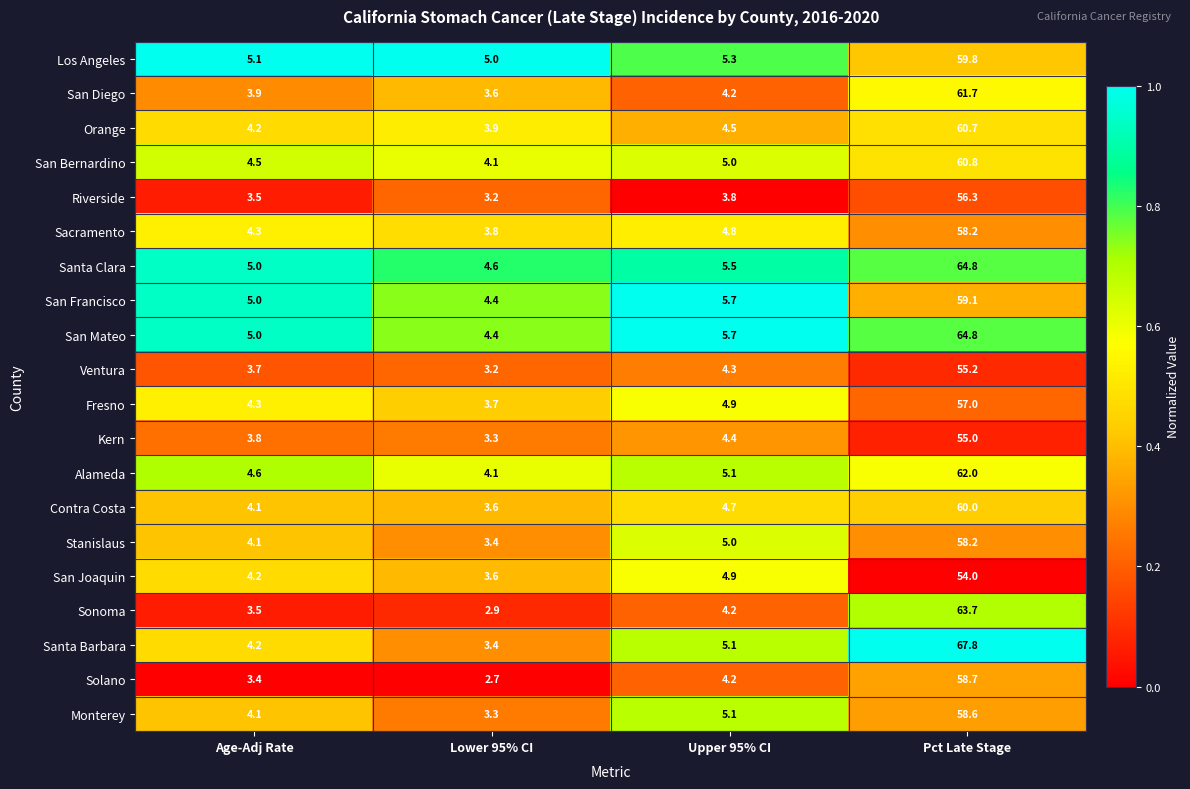

List the labels in order of Orange value, smallest first.

Lower 95% CI, Age-Adj Rate, Upper 95% CI, Pct Late Stage